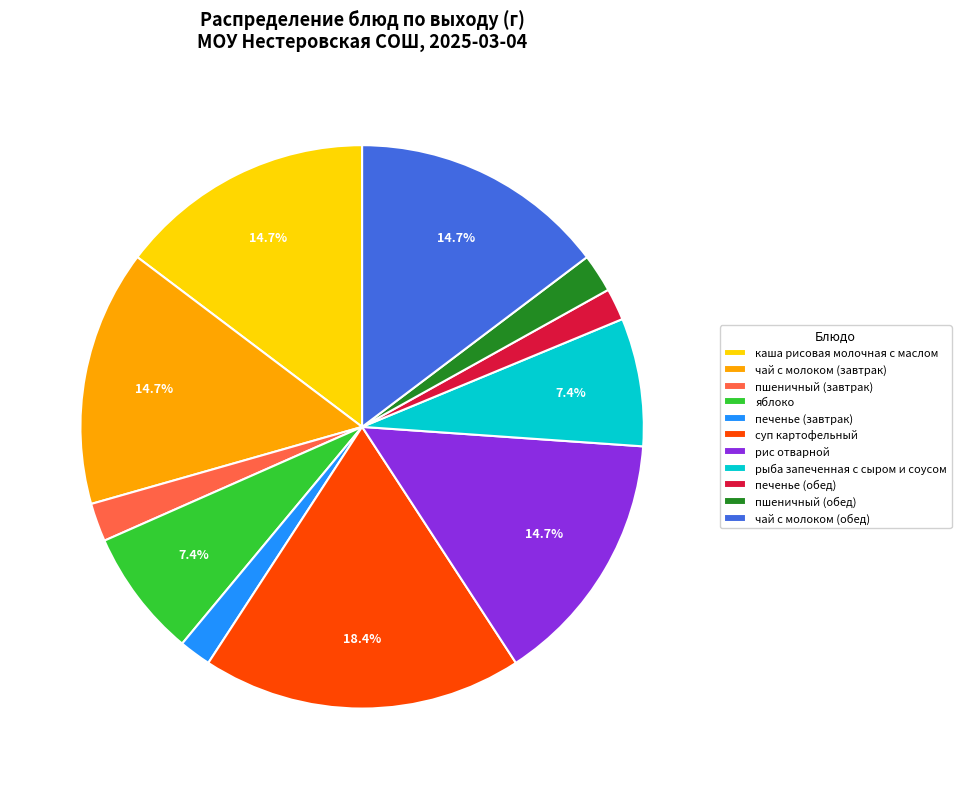

How many segments does this pie chart have?

11